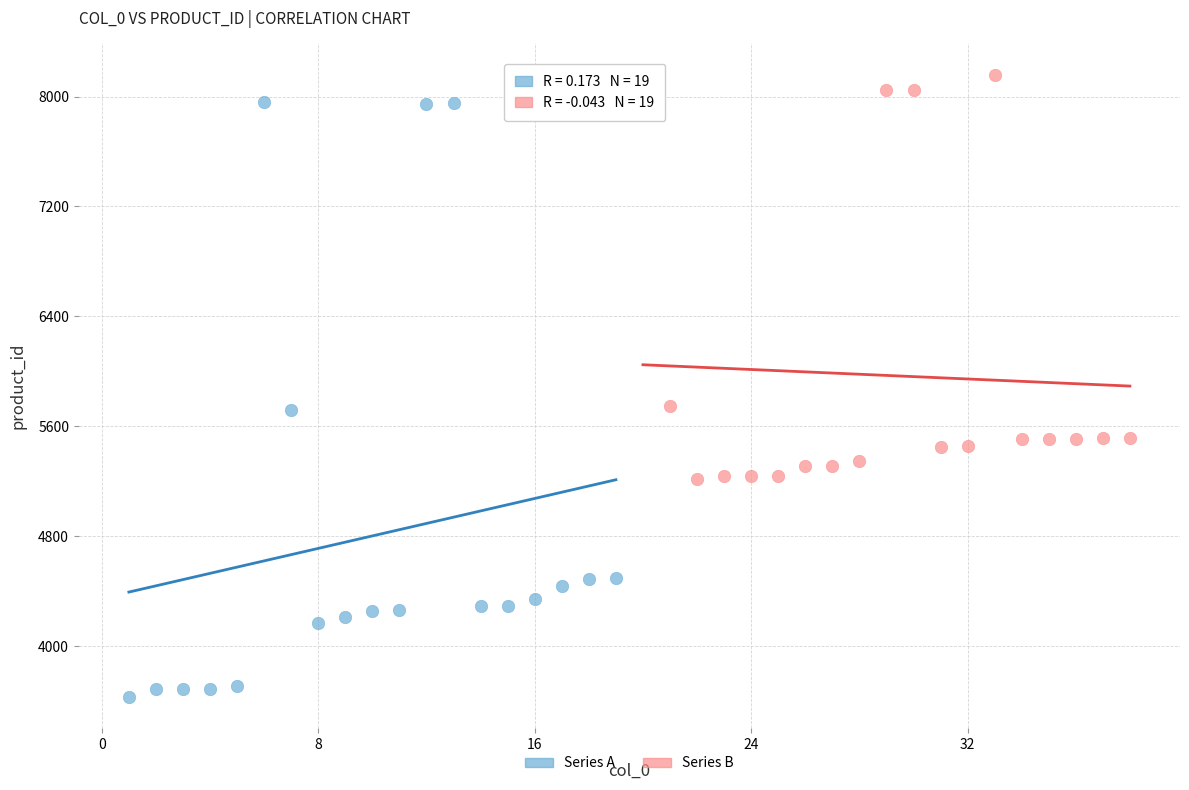

Which series has the largest Y range (max minus min)?

Series A